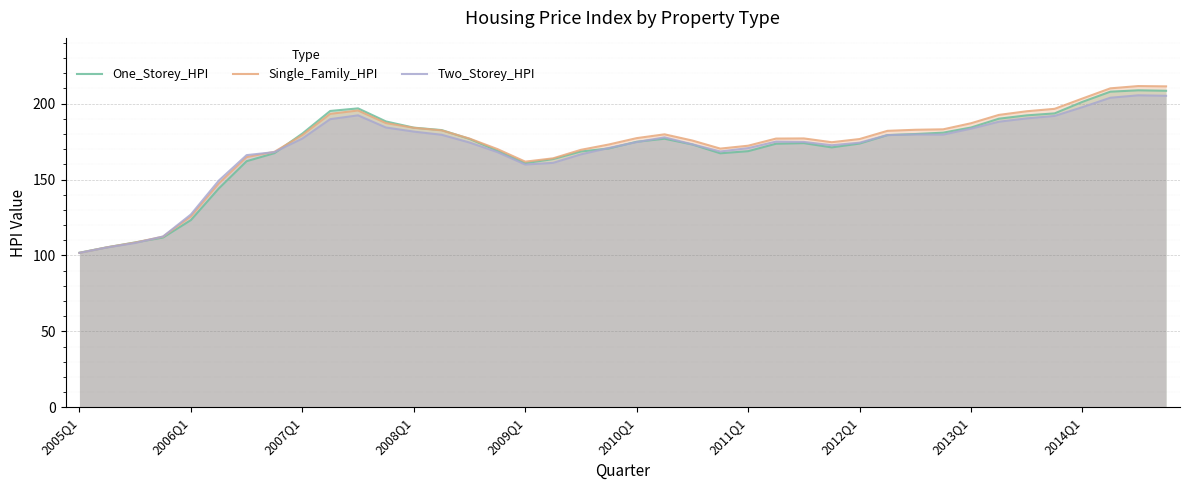

At which label does One_Storey_HPI first exceed 174?

2007Q1